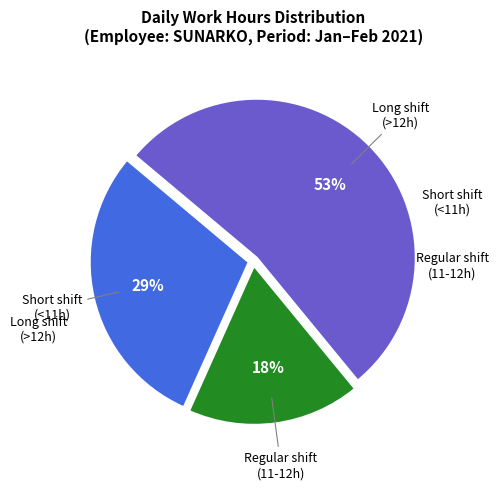

Is there any slice that represents more than half of the pie?

Yes